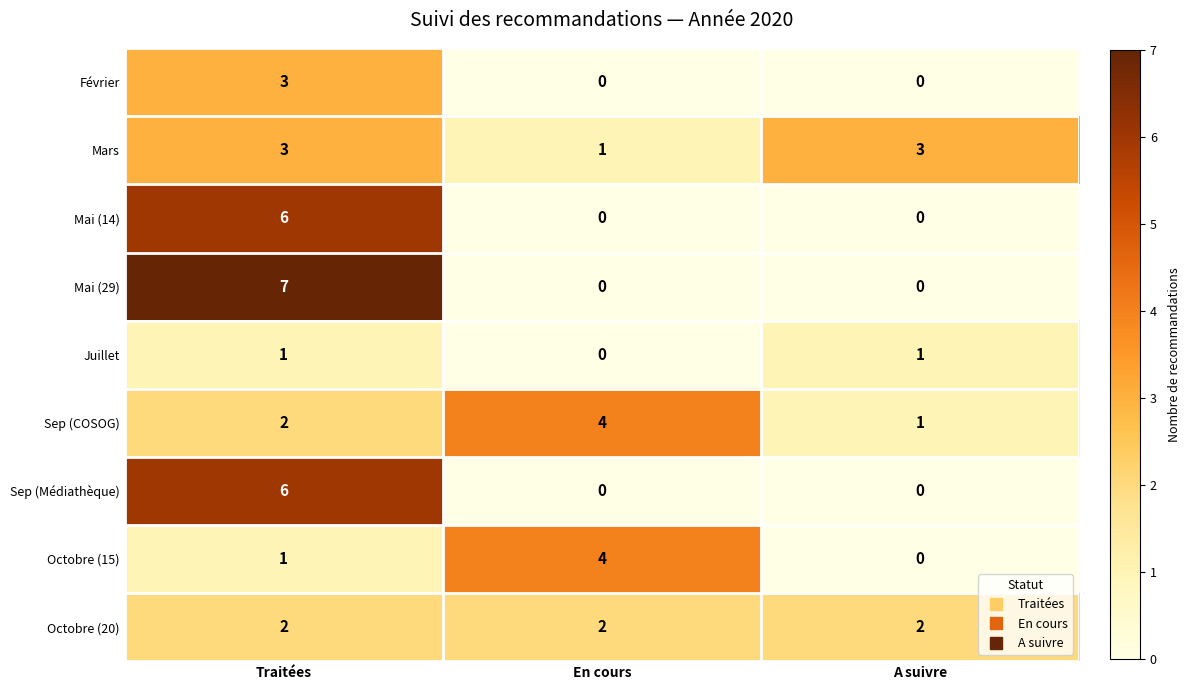

At which category does the chart reach its peak across all series?

Traitées